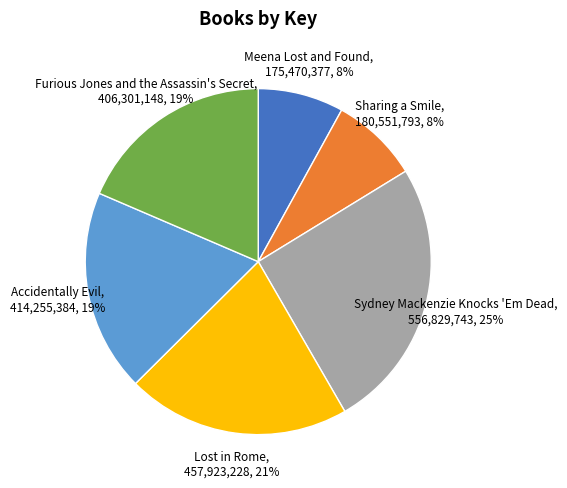

Is Furious Jones and the Assassin's Secret the majority of the pie?

No